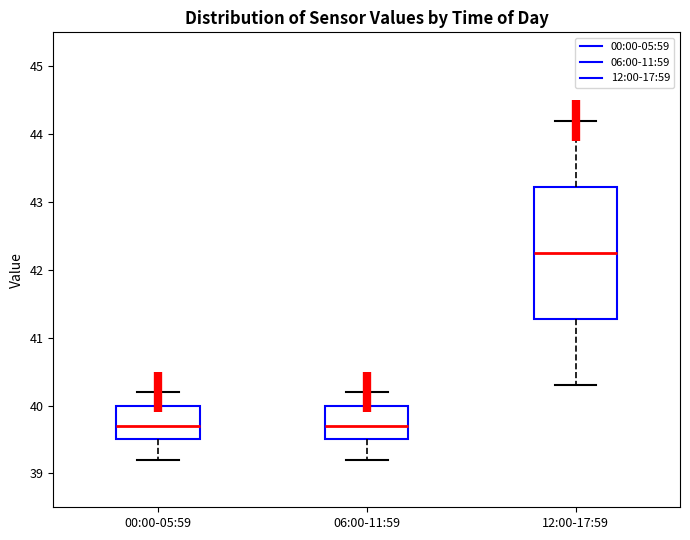

Which box is the tallest, from its lower edge to its upper edge?

12:00-17:59